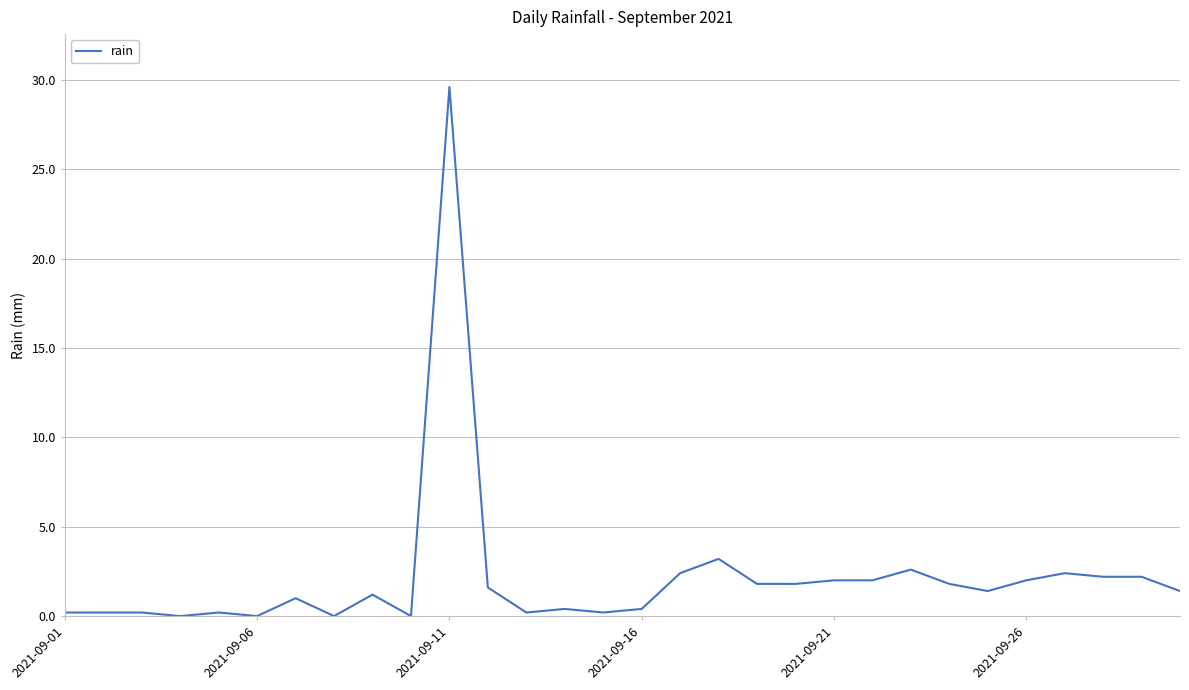

What is the maximum value shown in the chart?

29.6